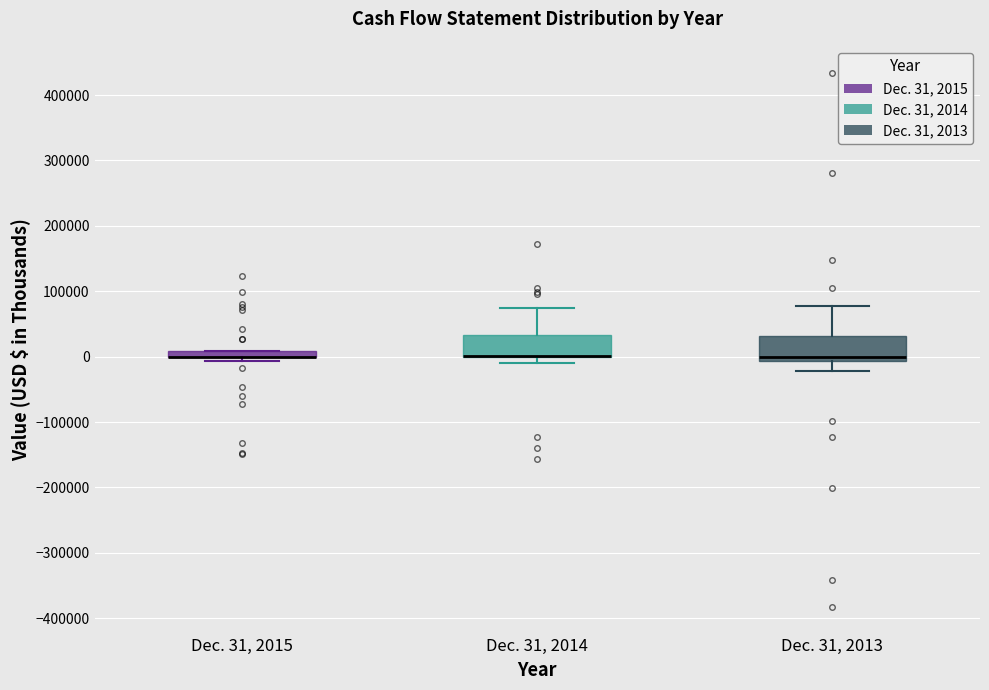

Where is the lower edge of the box for Dec. 31, 2015 on the y-axis? The values are not printed on the chart, so give them approximately, as read against the axis.

0